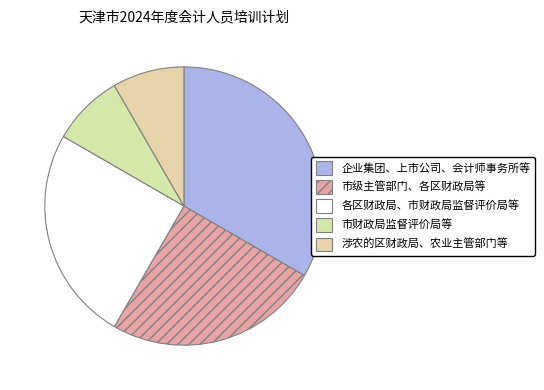

How many slices are in this pie chart?

5